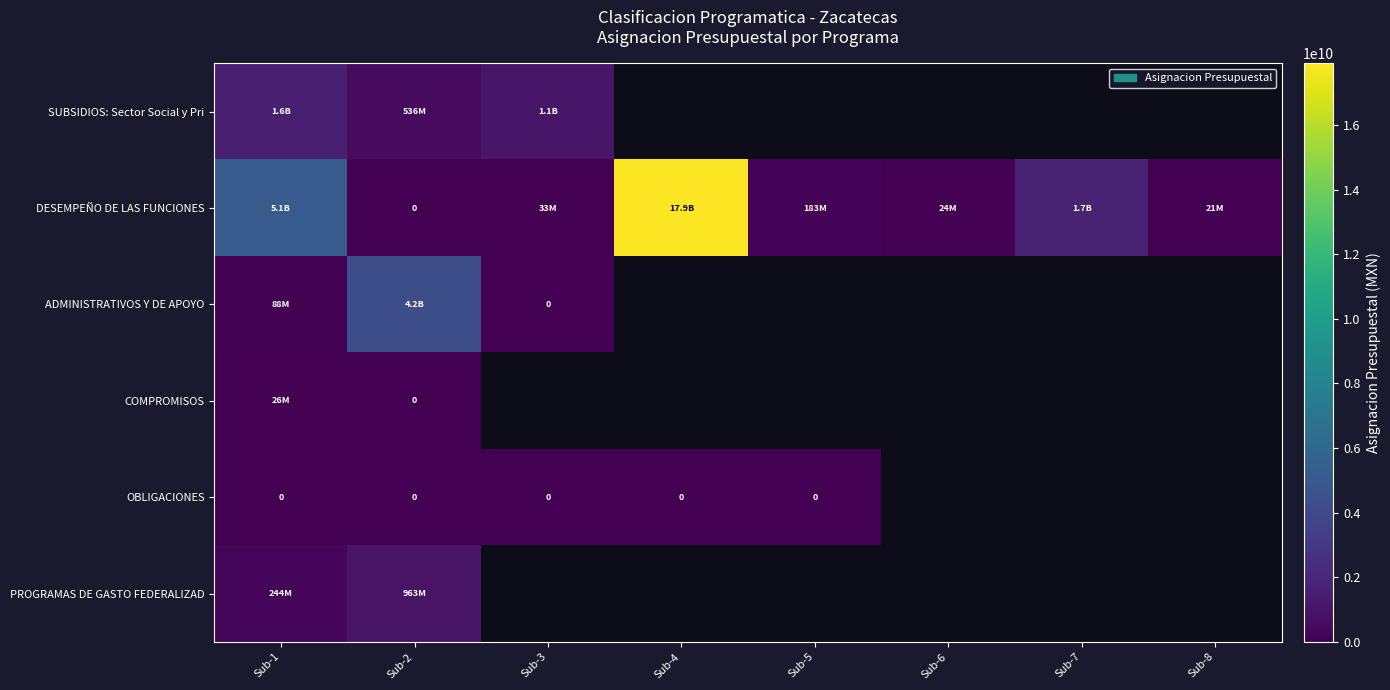

How many data points in DESEMPEÑO DE LAS FUNCIONES are less than 183199858?

4